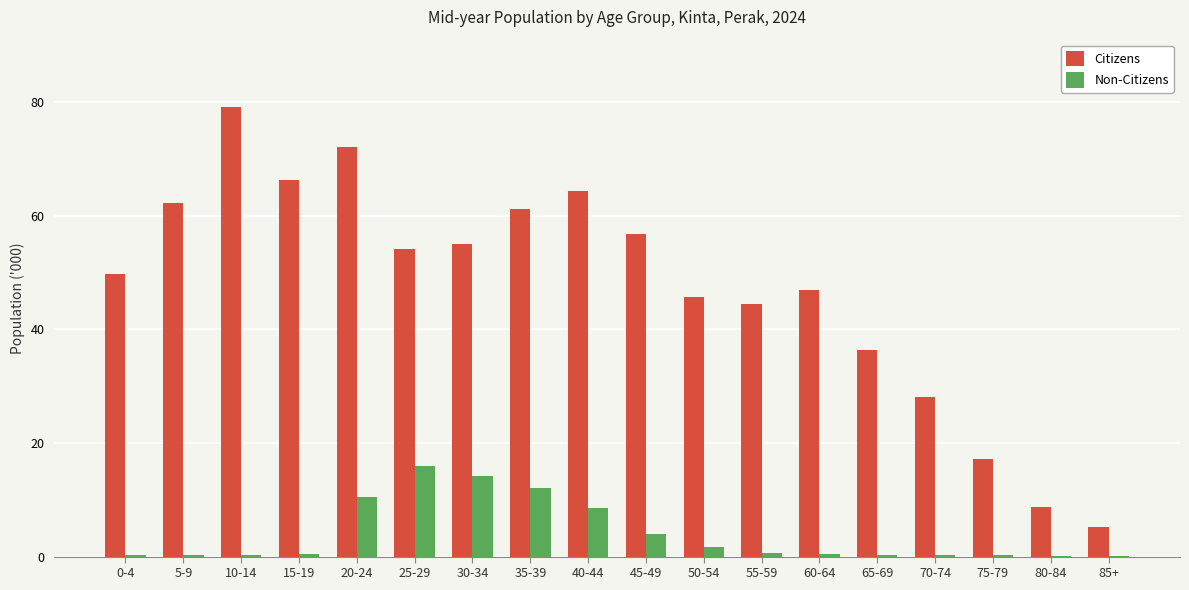

Is the value of Citizens at 60-64 greater than the value of Non-Citizens at 60-64?

Yes